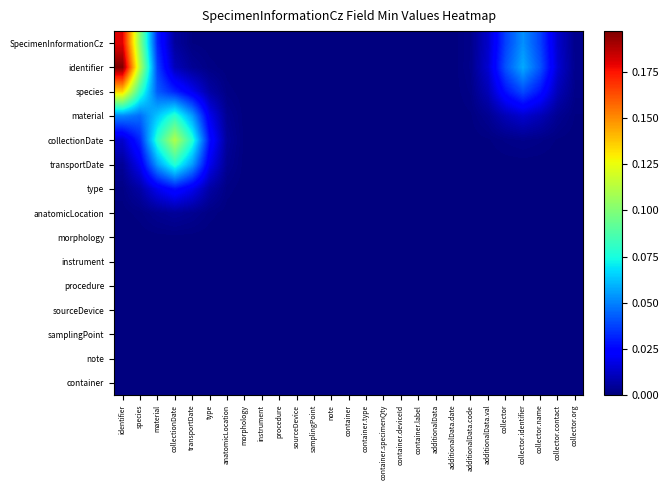

Reading left to right, transcribe all the data shown in this chart.

SpecimenInformationCz: identifier=0.2	species=0.1	material=0.0	collectionDate=0.0	transportDate=0.0	type=0.0	anatomicLocation=0.0	morphology=0.0	instrument=0.0	procedure=0.0	sourceDevice=0.0	samplingPoint=0.0	note=0.0	container=0.0	container.type=0.0	container.specimenQty=0.0	container.deviceId=0.0	container.label=0.0	additionalData=0.0	additionalData.date=0.0	additionalData.code=0.0	additionalData.val=0.0	collector=0.0	collector.identifier=0.1	collector.name=0.0	collector.contact=0.0	collector.org=0.0
identifier: identifier=0.2	species=0.1	material=0.0	collectionDate=0.0	transportDate=0.0	type=0.0	anatomicLocation=0.0	morphology=0.0	instrument=0.0	procedure=0.0	sourceDevice=0.0	samplingPoint=0.0	note=0.0	container=0.0	container.type=0.0	container.specimenQty=0.0	container.deviceId=0.0	container.label=0.0	additionalData=0.0	additionalData.date=0.0	additionalData.code=0.0	additionalData.val=0.0	collector=0.0	collector.identifier=0.1	collector.name=0.0	collector.contact=0.0	collector.org=0.0
species: identifier=0.1	species=0.1	material=0.0	collectionDate=0.0	transportDate=0.0	type=0.0	anatomicLocation=0.0	morphology=0.0	instrument=0.0	procedure=0.0	sourceDevice=0.0	samplingPoint=0.0	note=0.0	container=0.0	container.type=0.0	container.specimenQty=0.0	container.deviceId=0.0	container.label=0.0	additionalData=0.0	additionalData.date=0.0	additionalData.code=0.0	additionalData.val=0.0	collector=0.0	collector.identifier=0.0	collector.name=0.0	collector.contact=0.0	collector.org=0.0
material: identifier=0.1	species=0.0	material=0.1	collectionDate=0.1	transportDate=0.1	type=0.0	anatomicLocation=0.0	morphology=0.0	instrument=0.0	procedure=0.0	sourceDevice=0.0	samplingPoint=0.0	note=0.0	container=0.0	container.type=0.0	container.specimenQty=0.0	container.deviceId=0.0	container.label=0.0	additionalData=0.0	additionalData.date=0.0	additionalData.code=0.0	additionalData.val=0.0	collector=0.0	collector.identifier=0.0	collector.name=0.0	collector.contact=0.0	collector.org=0.0
collectionDate: identifier=0.0	species=0.0	material=0.1	collectionDate=0.1	transportDate=0.1	type=0.0	anatomicLocation=0.0	morphology=0.0	instrument=0.0	procedure=0.0	sourceDevice=0.0	samplingPoint=0.0	note=0.0	container=0.0	container.type=0.0	container.specimenQty=0.0	container.deviceId=0.0	container.label=0.0	additionalData=0.0	additionalData.date=0.0	additionalData.code=0.0	additionalData.val=0.0	collector=0.0	collector.identifier=0.0	collector.name=0.0	collector.contact=0.0	collector.org=0.0
transportDate: identifier=0.0	species=0.0	material=0.1	collectionDate=0.1	transportDate=0.1	type=0.0	anatomicLocation=0.0	morphology=0.0	instrument=0.0	procedure=0.0	sourceDevice=0.0	samplingPoint=0.0	note=0.0	container=0.0	container.type=0.0	container.specimenQty=0.0	container.deviceId=0.0	container.label=0.0	additionalData=0.0	additionalData.date=0.0	additionalData.code=0.0	additionalData.val=0.0	collector=0.0	collector.identifier=0.0	collector.name=0.0	collector.contact=0.0	collector.org=0.0
type: identifier=0.0	species=0.0	material=0.0	collectionDate=0.0	transportDate=0.0	type=0.0	anatomicLocation=0.0	morphology=0.0	instrument=0.0	procedure=0.0	sourceDevice=0.0	samplingPoint=0.0	note=0.0	container=0.0	container.type=0.0	container.specimenQty=0.0	container.deviceId=0.0	container.label=0.0	additionalData=0.0	additionalData.date=0.0	additionalData.code=0.0	additionalData.val=0.0	collector=0.0	collector.identifier=0.0	collector.name=0.0	collector.contact=0.0	collector.org=0.0
anatomicLocation: identifier=0.0	species=0.0	material=0.0	collectionDate=0.0	transportDate=0.0	type=0.0	anatomicLocation=0.0	morphology=0.0	instrument=0.0	procedure=0.0	sourceDevice=0.0	samplingPoint=0.0	note=0.0	container=0.0	container.type=0.0	container.specimenQty=0.0	container.deviceId=0.0	container.label=0.0	additionalData=0.0	additionalData.date=0.0	additionalData.code=0.0	additionalData.val=0.0	collector=0.0	collector.identifier=0.0	collector.name=0.0	collector.contact=0.0	collector.org=0.0
morphology: identifier=0.0	species=0.0	material=0.0	collectionDate=0.0	transportDate=0.0	type=0.0	anatomicLocation=0.0	morphology=0.0	instrument=0.0	procedure=0.0	sourceDevice=0.0	samplingPoint=0.0	note=0.0	container=0.0	container.type=0.0	container.specimenQty=0.0	container.deviceId=0.0	container.label=0.0	additionalData=0.0	additionalData.date=0.0	additionalData.code=0.0	additionalData.val=0.0	collector=0.0	collector.identifier=0.0	collector.name=0.0	collector.contact=0.0	collector.org=0.0
instrument: identifier=0.0	species=0.0	material=0.0	collectionDate=0.0	transportDate=0.0	type=0.0	anatomicLocation=0.0	morphology=0.0	instrument=0.0	procedure=0.0	sourceDevice=0.0	samplingPoint=0.0	note=0.0	container=0.0	container.type=0.0	container.specimenQty=0.0	container.deviceId=0.0	container.label=0.0	additionalData=0.0	additionalData.date=0.0	additionalData.code=0.0	additionalData.val=0.0	collector=0.0	collector.identifier=0.0	collector.name=0.0	collector.contact=0.0	collector.org=0.0
procedure: identifier=0.0	species=0.0	material=0.0	collectionDate=0.0	transportDate=0.0	type=0.0	anatomicLocation=0.0	morphology=0.0	instrument=0.0	procedure=0.0	sourceDevice=0.0	samplingPoint=0.0	note=0.0	container=0.0	container.type=0.0	container.specimenQty=0.0	container.deviceId=0.0	container.label=0.0	additionalData=0.0	additionalData.date=0.0	additionalData.code=0.0	additionalData.val=0.0	collector=0.0	collector.identifier=0.0	collector.name=0.0	collector.contact=0.0	collector.org=0.0
sourceDevice: identifier=0.0	species=0.0	material=0.0	collectionDate=0.0	transportDate=0.0	type=0.0	anatomicLocation=0.0	morphology=0.0	instrument=0.0	procedure=0.0	sourceDevice=0.0	samplingPoint=0.0	note=0.0	container=0.0	container.type=0.0	container.specimenQty=0.0	container.deviceId=0.0	container.label=0.0	additionalData=0.0	additionalData.date=0.0	additionalData.code=0.0	additionalData.val=0.0	collector=0.0	collector.identifier=0.0	collector.name=0.0	collector.contact=0.0	collector.org=0.0
samplingPoint: identifier=0.0	species=0.0	material=0.0	collectionDate=0.0	transportDate=0.0	type=0.0	anatomicLocation=0.0	morphology=0.0	instrument=0.0	procedure=0.0	sourceDevice=0.0	samplingPoint=0.0	note=0.0	container=0.0	container.type=0.0	container.specimenQty=0.0	container.deviceId=0.0	container.label=0.0	additionalData=0.0	additionalData.date=0.0	additionalData.code=0.0	additionalData.val=0.0	collector=0.0	collector.identifier=0.0	collector.name=0.0	collector.contact=0.0	collector.org=0.0
note: identifier=0.0	species=0.0	material=0.0	collectionDate=0.0	transportDate=0.0	type=0.0	anatomicLocation=0.0	morphology=0.0	instrument=0.0	procedure=0.0	sourceDevice=0.0	samplingPoint=0.0	note=0.0	container=0.0	container.type=0.0	container.specimenQty=0.0	container.deviceId=0.0	container.label=0.0	additionalData=0.0	additionalData.date=0.0	additionalData.code=0.0	additionalData.val=0.0	collector=0.0	collector.identifier=0.0	collector.name=0.0	collector.contact=0.0	collector.org=0.0
container: identifier=0.0	species=0.0	material=0.0	collectionDate=0.0	transportDate=0.0	type=0.0	anatomicLocation=0.0	morphology=0.0	instrument=0.0	procedure=0.0	sourceDevice=0.0	samplingPoint=0.0	note=0.0	container=0.0	container.type=0.0	container.specimenQty=0.0	container.deviceId=0.0	container.label=0.0	additionalData=0.0	additionalData.date=0.0	additionalData.code=0.0	additionalData.val=0.0	collector=0.0	collector.identifier=0.0	collector.name=0.0	collector.contact=0.0	collector.org=0.0